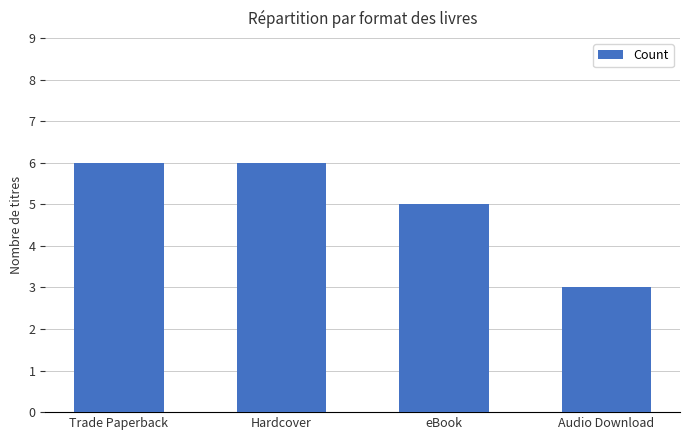

Reading left to right, transcribe all the data shown in this chart.

Trade Paperback=6	Hardcover=6	eBook=5	Audio Download=3